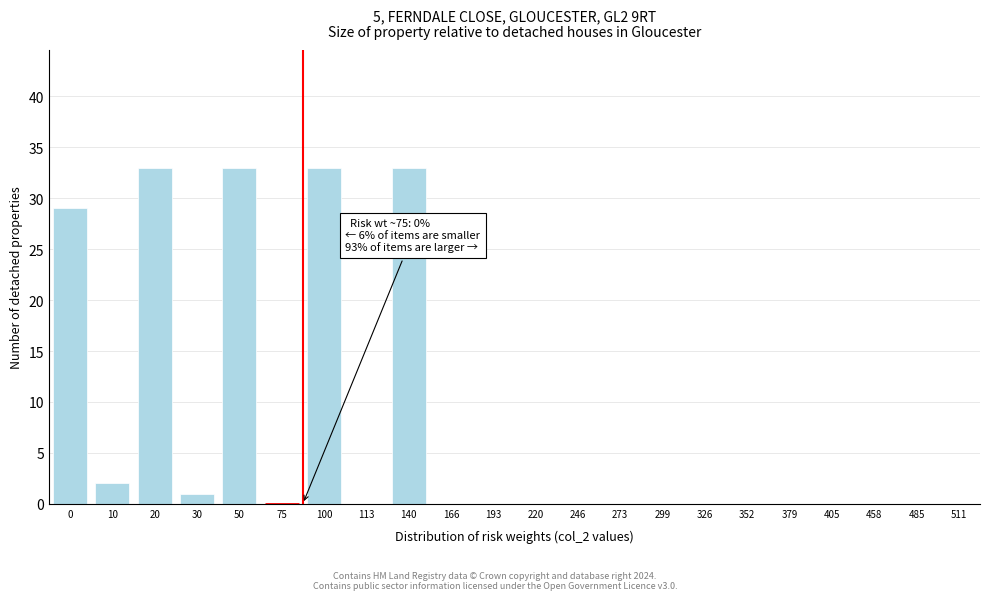

Reading left to right, list all the values displayed in this chart.

0=29	10=2	20=33	30=1	50=33	75=0	100=33	113=0	140=33	166=0	193=0	220=0	246=0	273=0	299=0	326=0	352=0	379=0	405=0	458=0	485=0	511=0